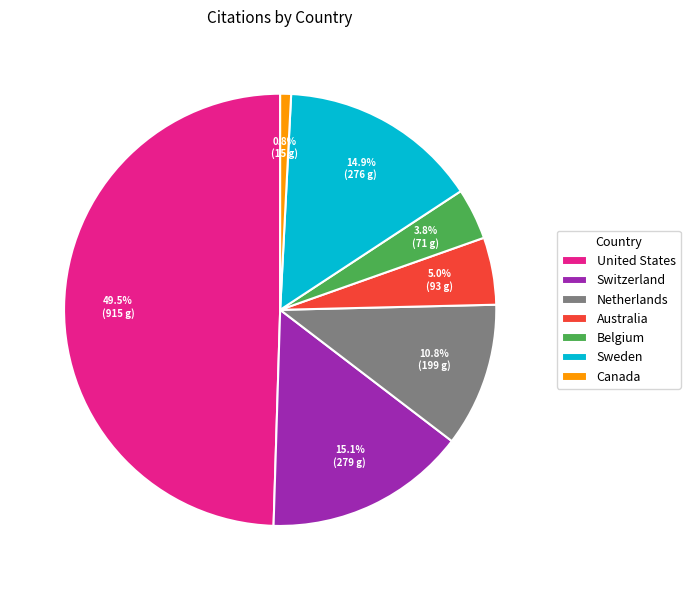

What percentage is the Switzerland slice, to the nearest percent?

15%